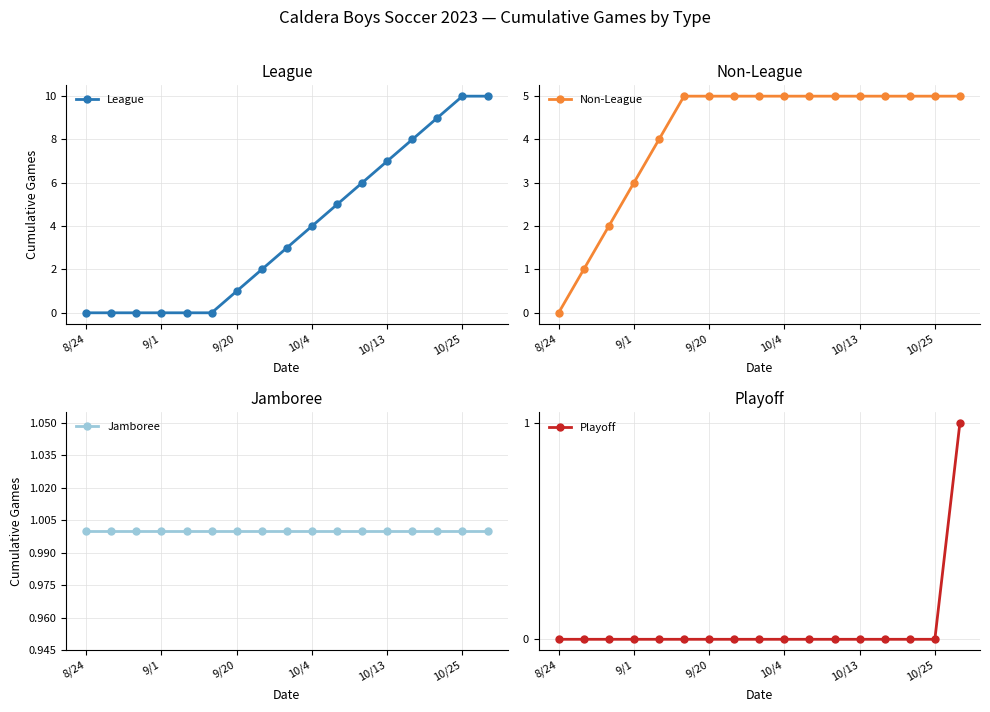

The value of Non-League at 9/1 is 1. True or false?

False